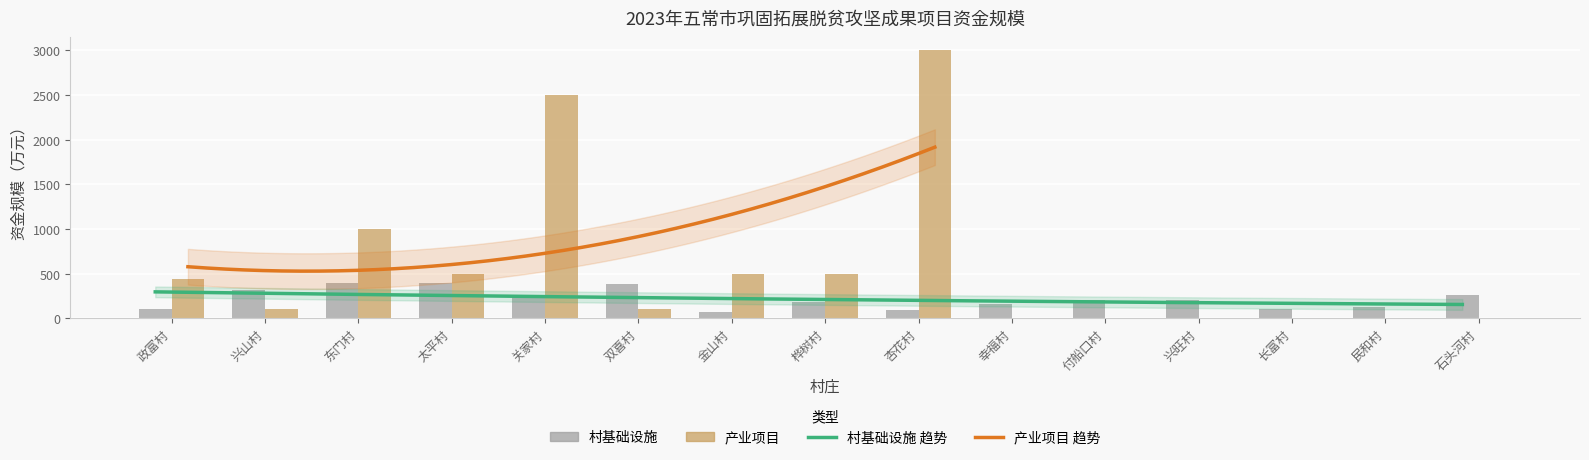

Is it true that 村基础设施 equals 398.3 at 太平村?

True